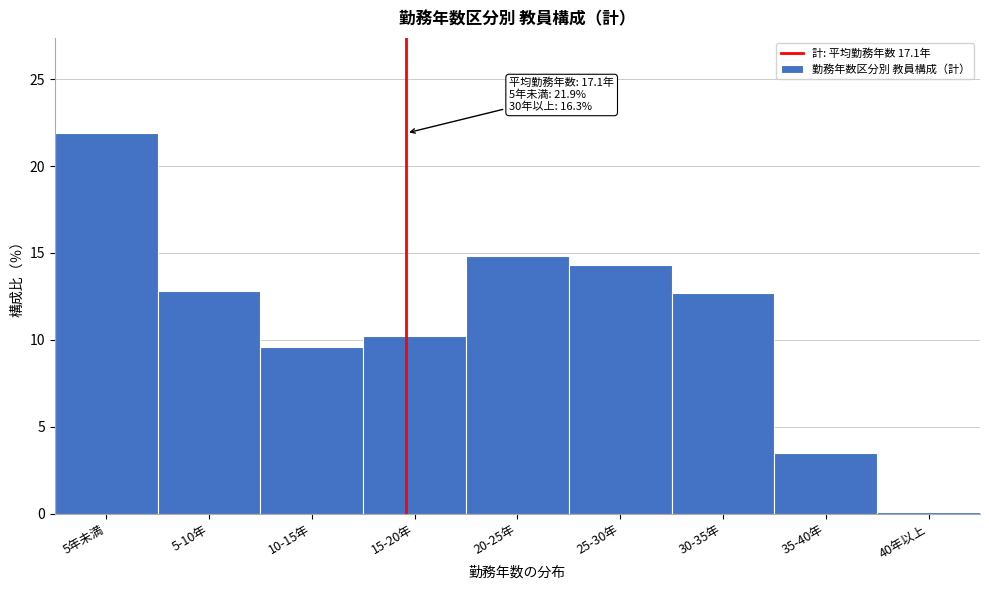

What is the label of the 6th bar from the right?

15-20年